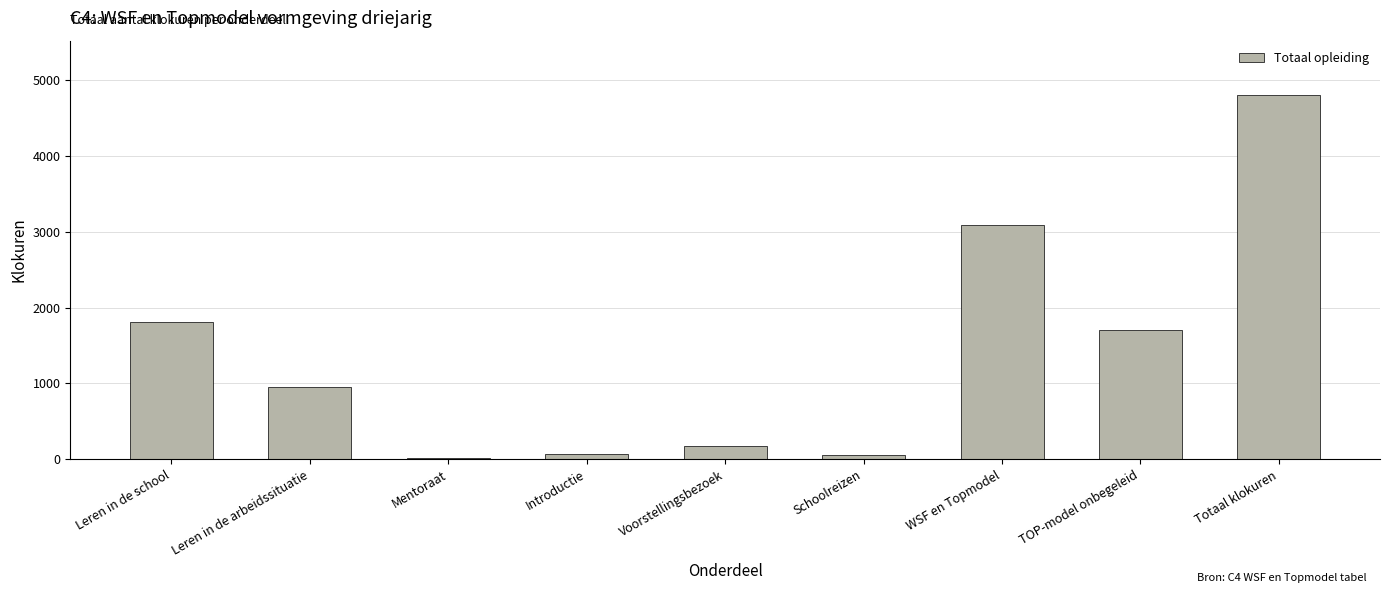

What is the sum of the values at TOP-model onbegeleid and Totaal klokuren?

6508